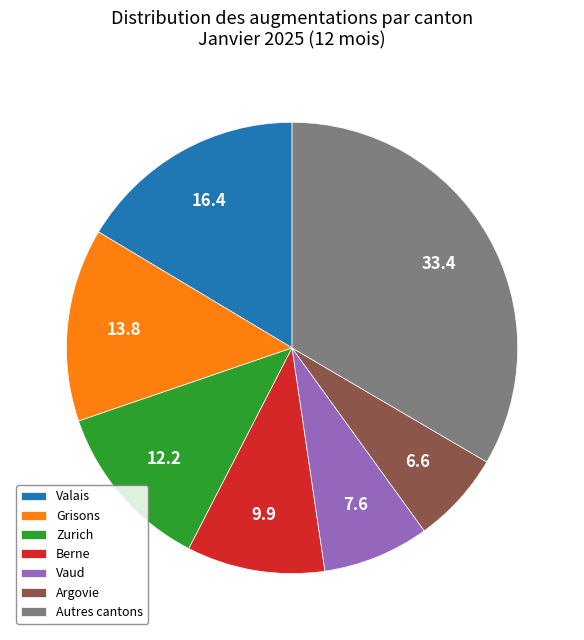

Does any single category account for the majority?

No